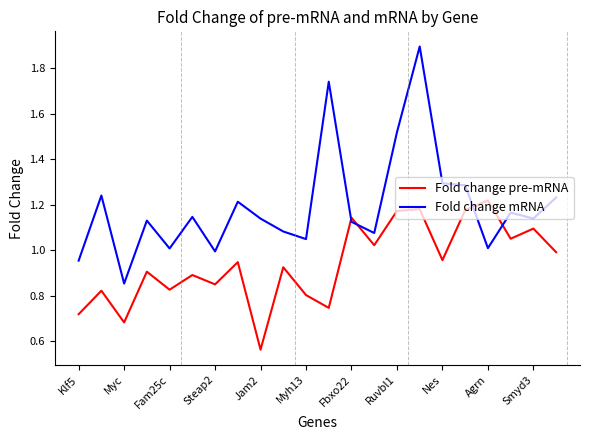

True or false: Fold change pre-mRNA and Fold change mRNA cross at least once.

True